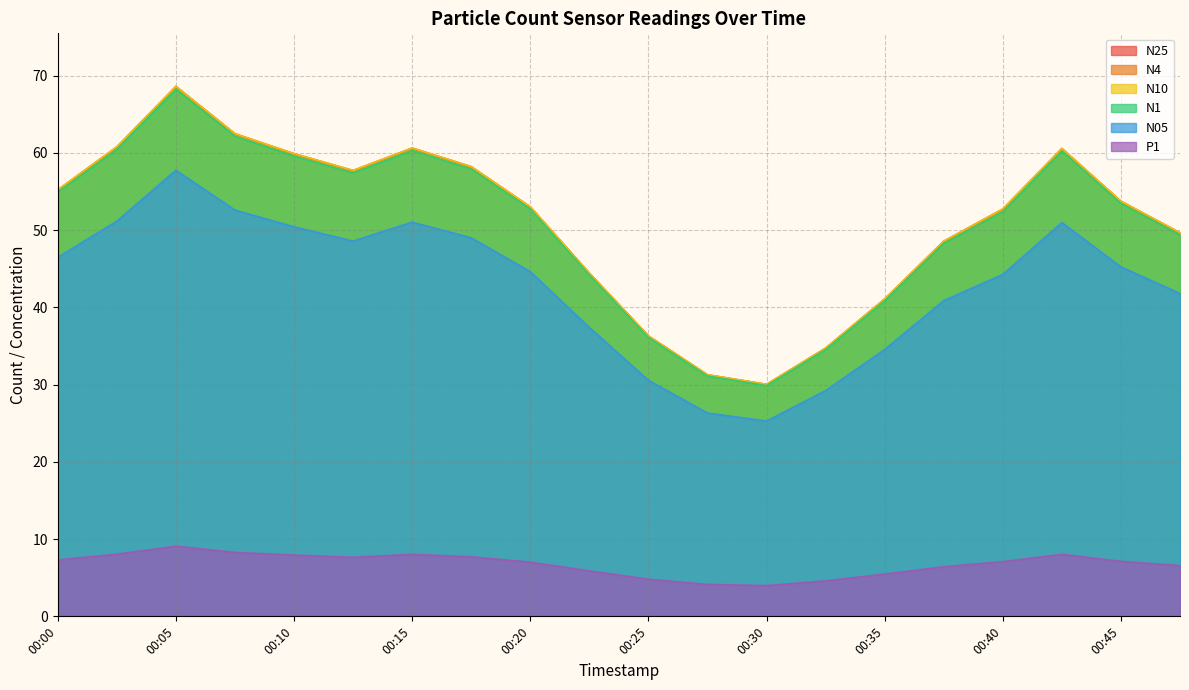

List the labels in order of N05 value, largest first.

00:05, 00:07, 00:02, 00:15, 00:42, 00:10, 00:17, 00:12, 00:00, 00:45, 00:20, 00:40, 00:47, 00:37, 00:22, 00:35, 00:25, 00:32, 00:27, 00:30